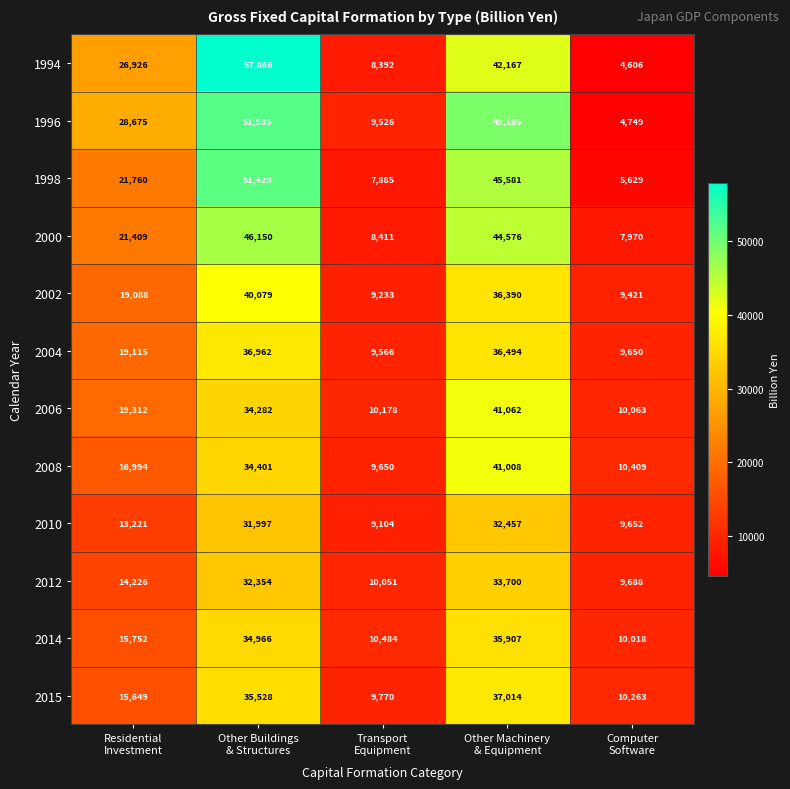

What is the difference between the maximum and second lowest values in the 2004 series?

27312